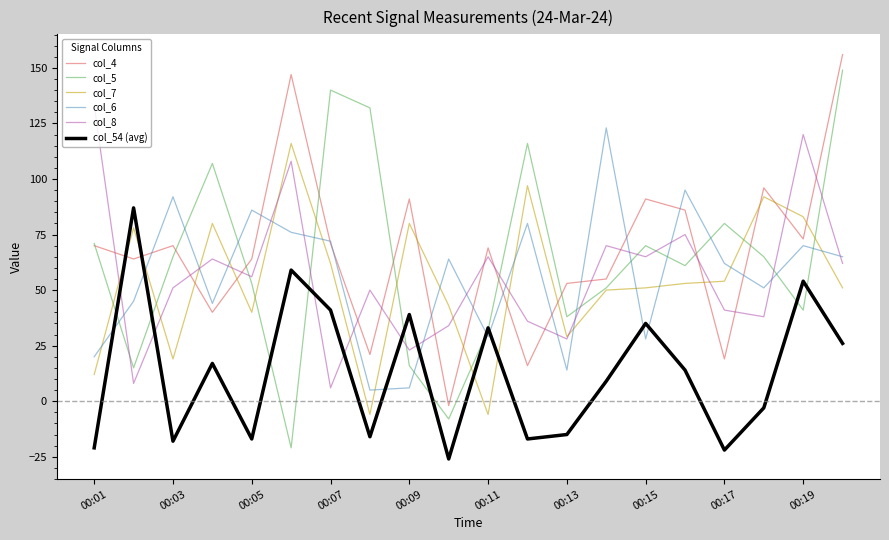

Which series has the widest spread of values?

col_5